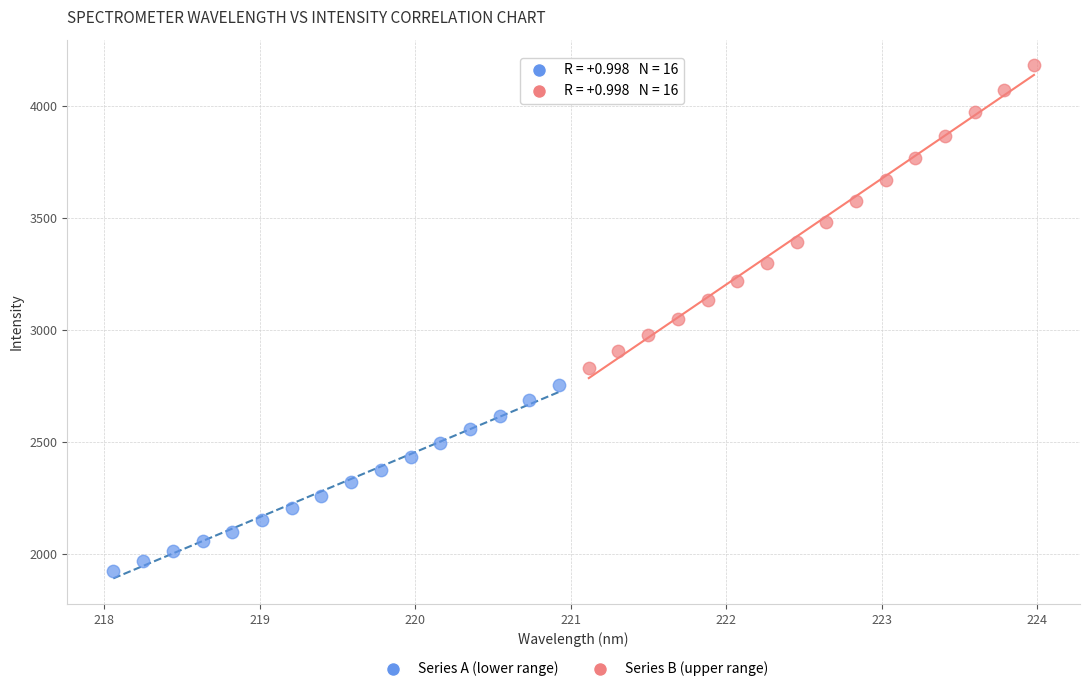

Which series has the widest spread of Y values?

Series B (upper range)